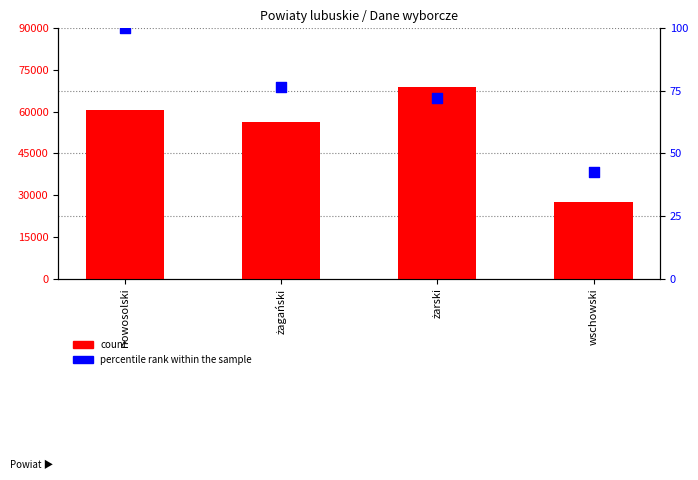

At how many categories does at least one series exceed 970?

4